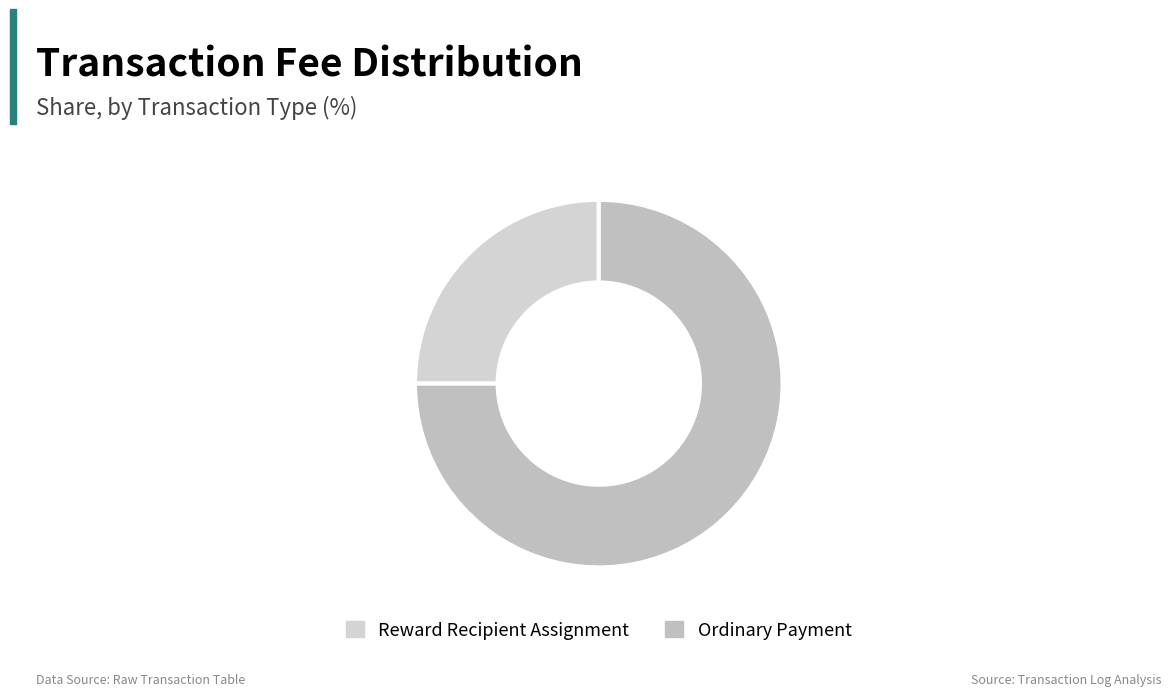

Rank the categories by value from lowest to highest.

Reward Recipient Assignment, Ordinary Payment